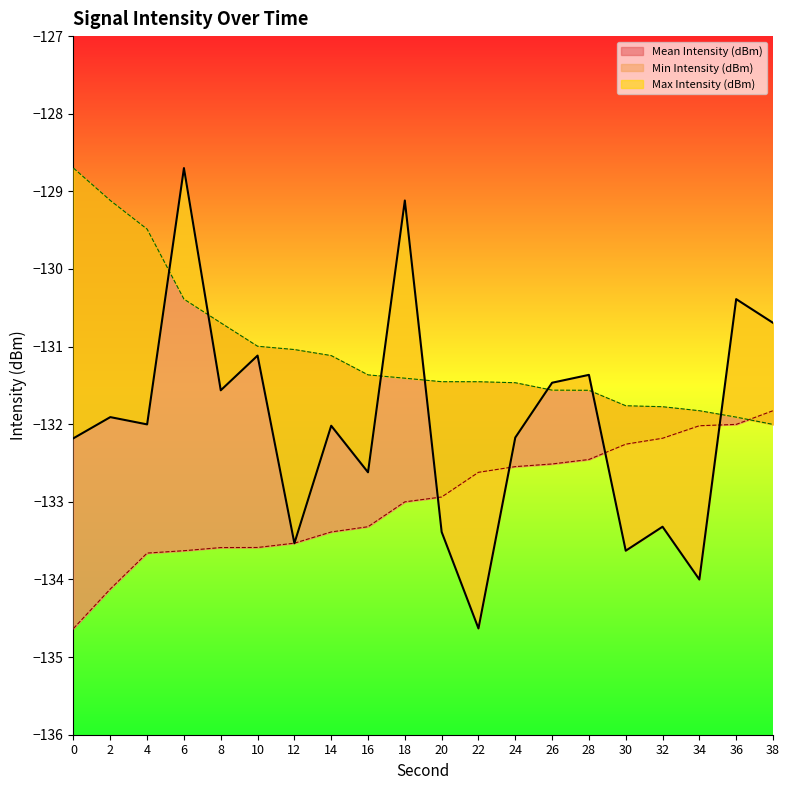

What is the sum of the Min Intensity (dBm) values at 12 and 20?

-266.5